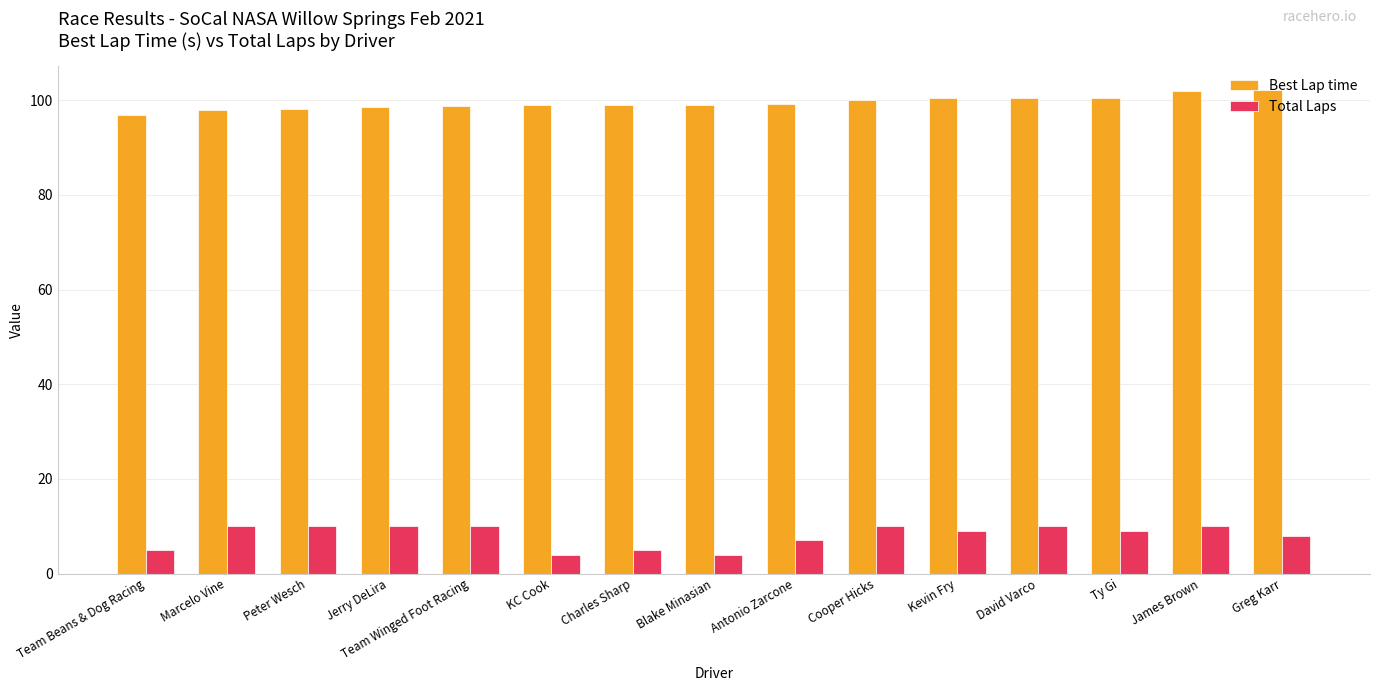

What is the approximate value of Best Lap time at Team Winged Foot Racing?

98.7